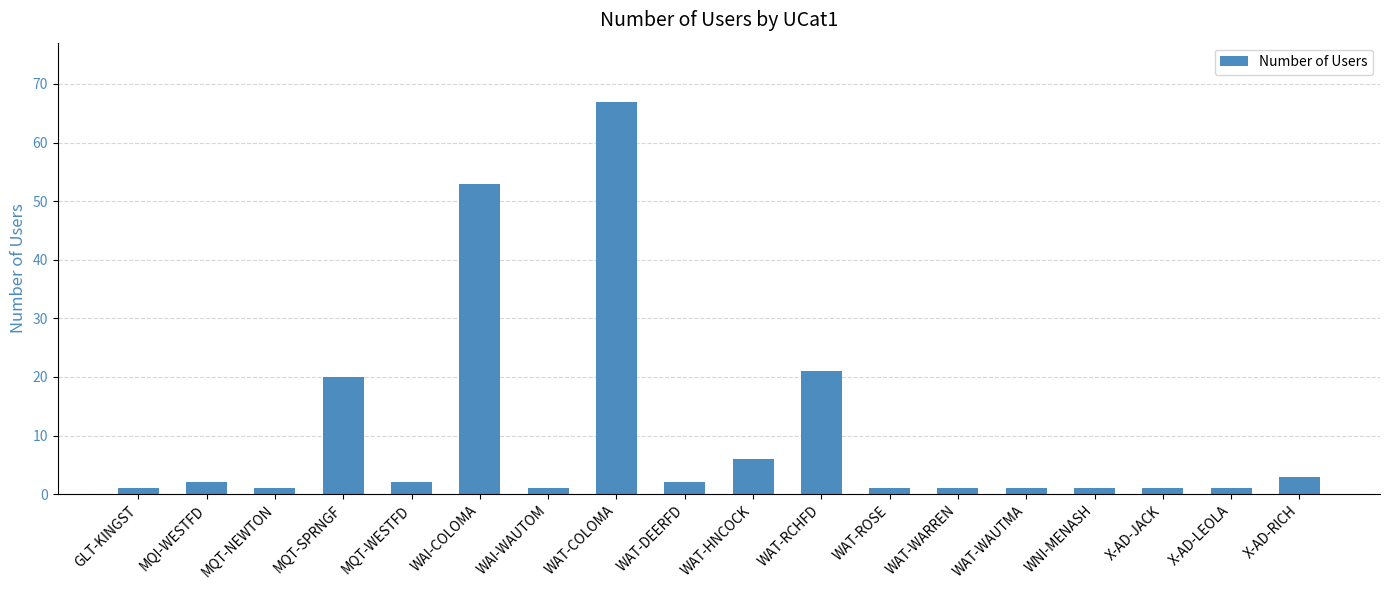

Between WAT-RCHFD and MQI-WESTFD, which is larger?

WAT-RCHFD